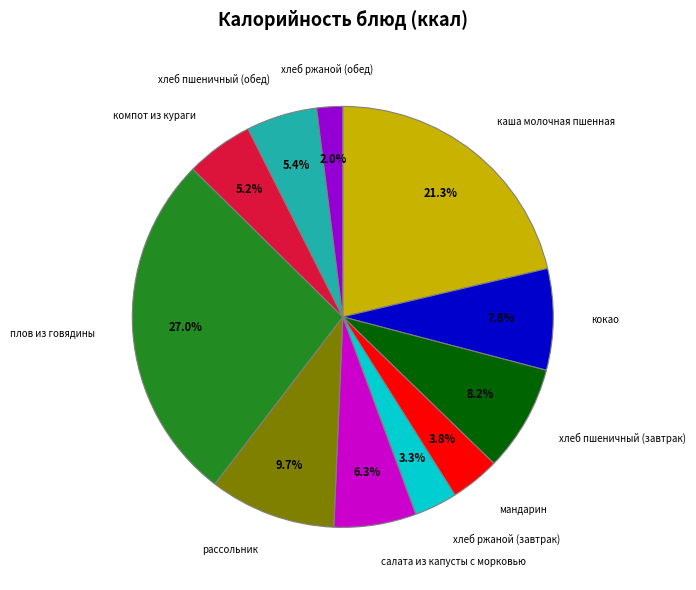

Is there any slice that represents more than half of the pie?

No